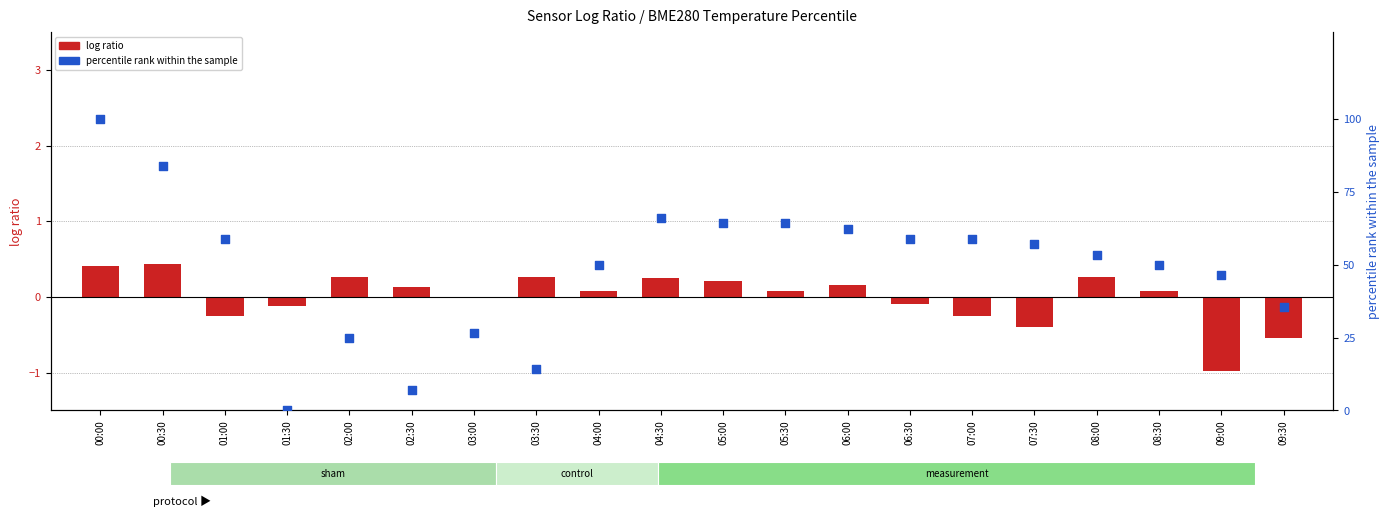

At which category is the sum across all series the highest?

00:00